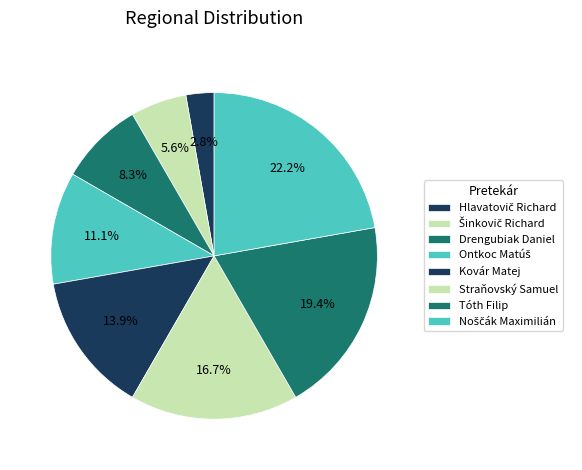

Which category has the biggest portion of the pie?

Noščák Maximilián